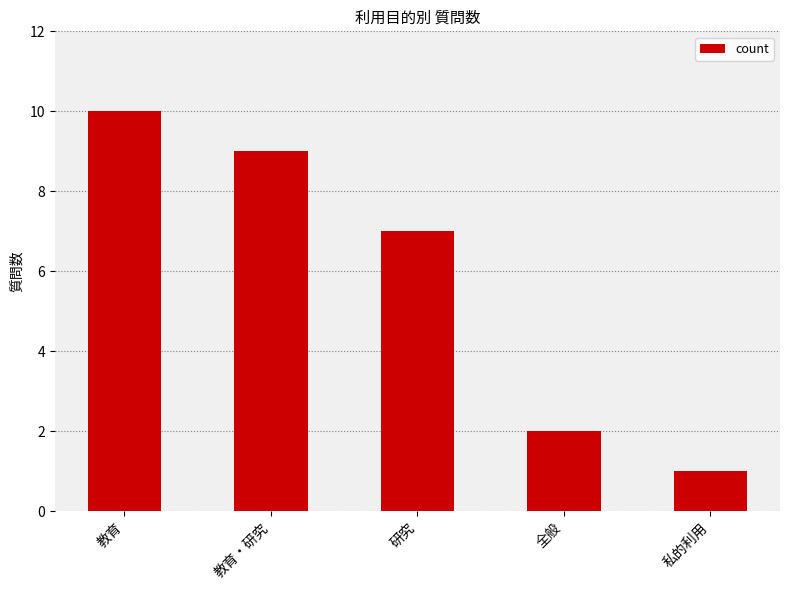

Reading left to right, list all the values displayed in this chart.

10	9	7	2	1